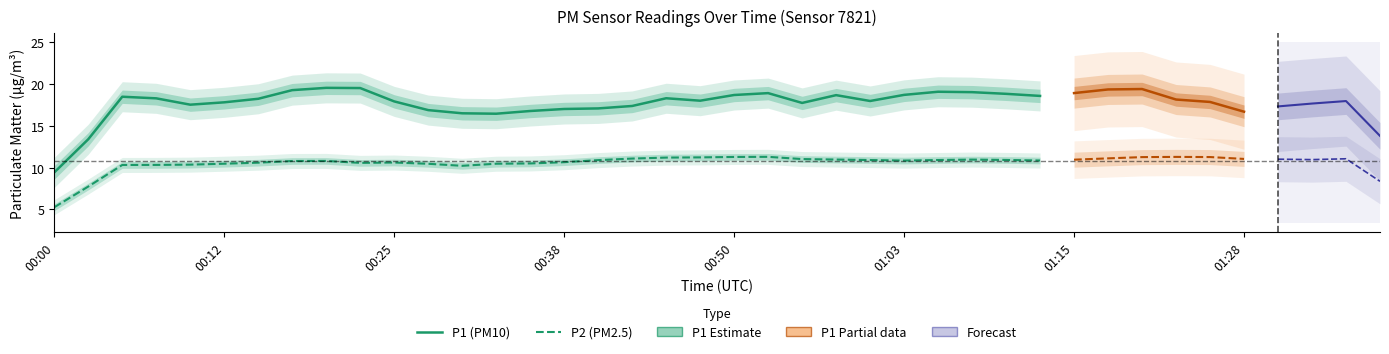

True or false: P2 (PM2.5) and P1 (PM10) intersect in this chart.

False